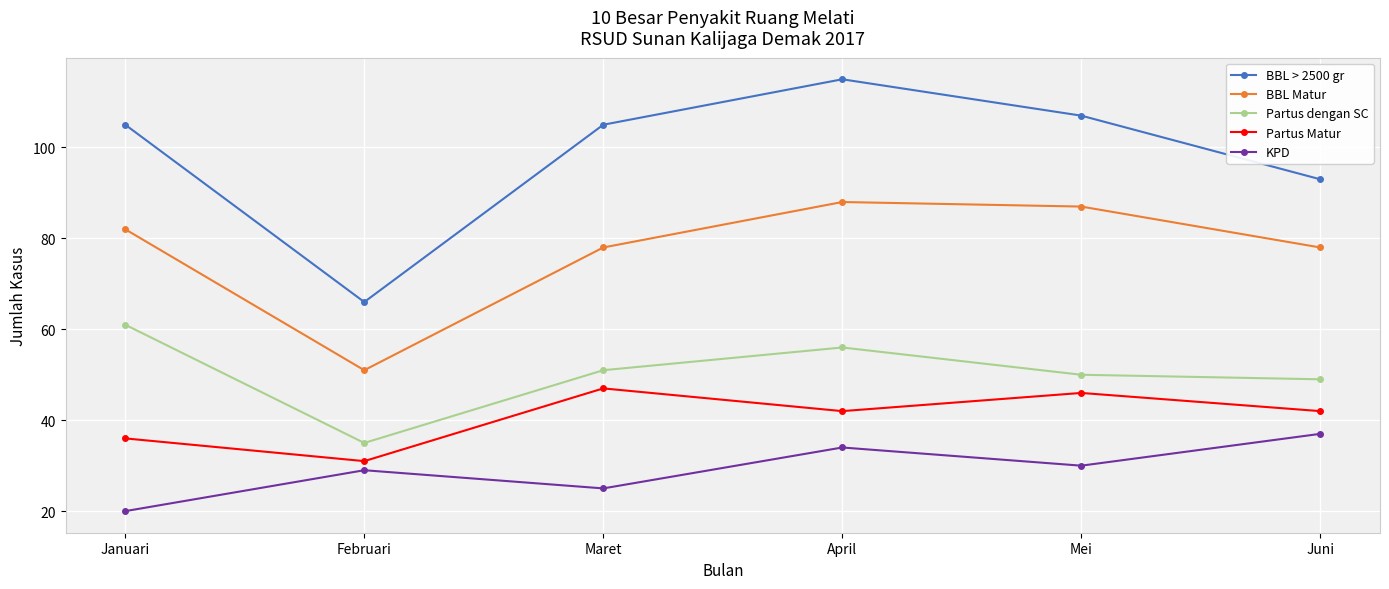

How many lines are shown in the chart?

5